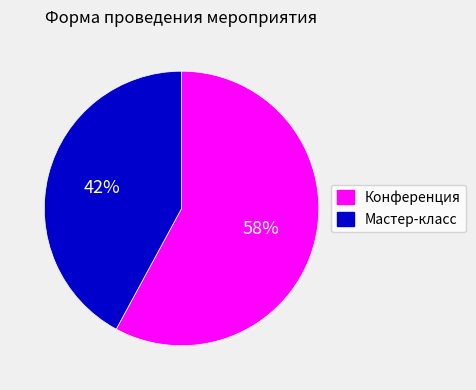

Is there any slice that represents more than half of the pie?

Yes